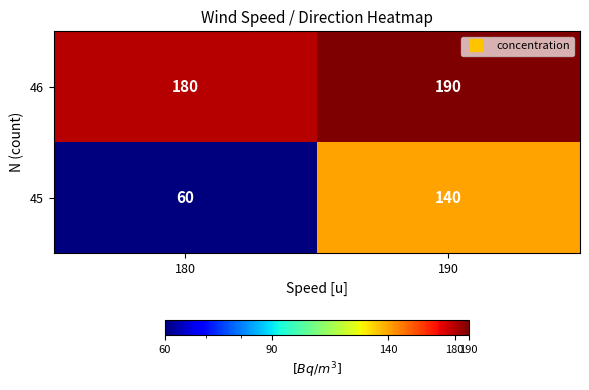

Reading left to right, transcribe all the data shown in this chart.

46: 180	190
45: 60	140